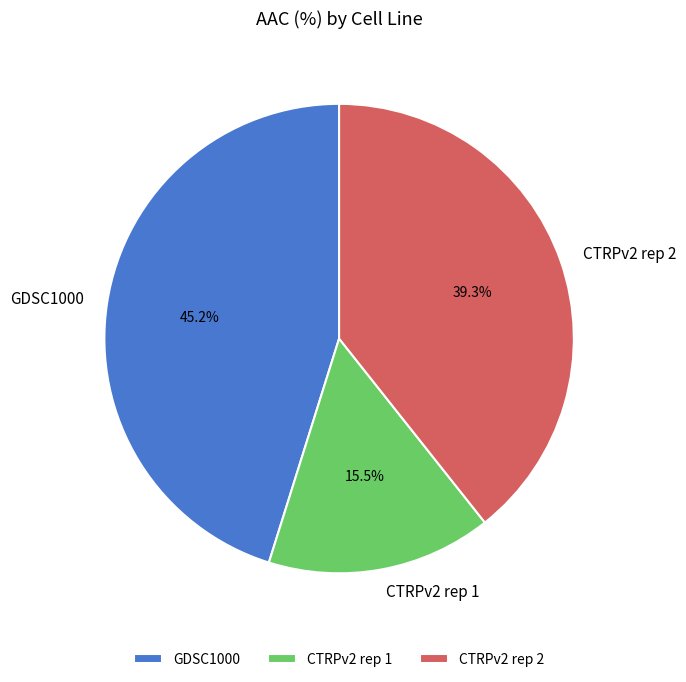

Is CTRPv2 rep 1 the majority of the pie?

No